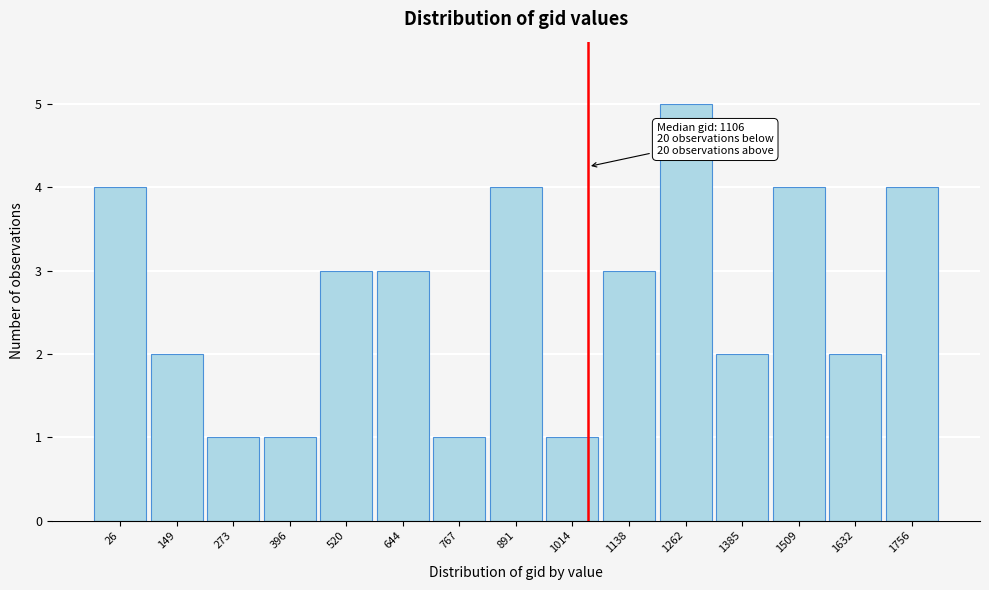

Reading left to right, transcribe all the data shown in this chart.

4	2	1	1	3	3	1	4	1	3	5	2	4	2	4